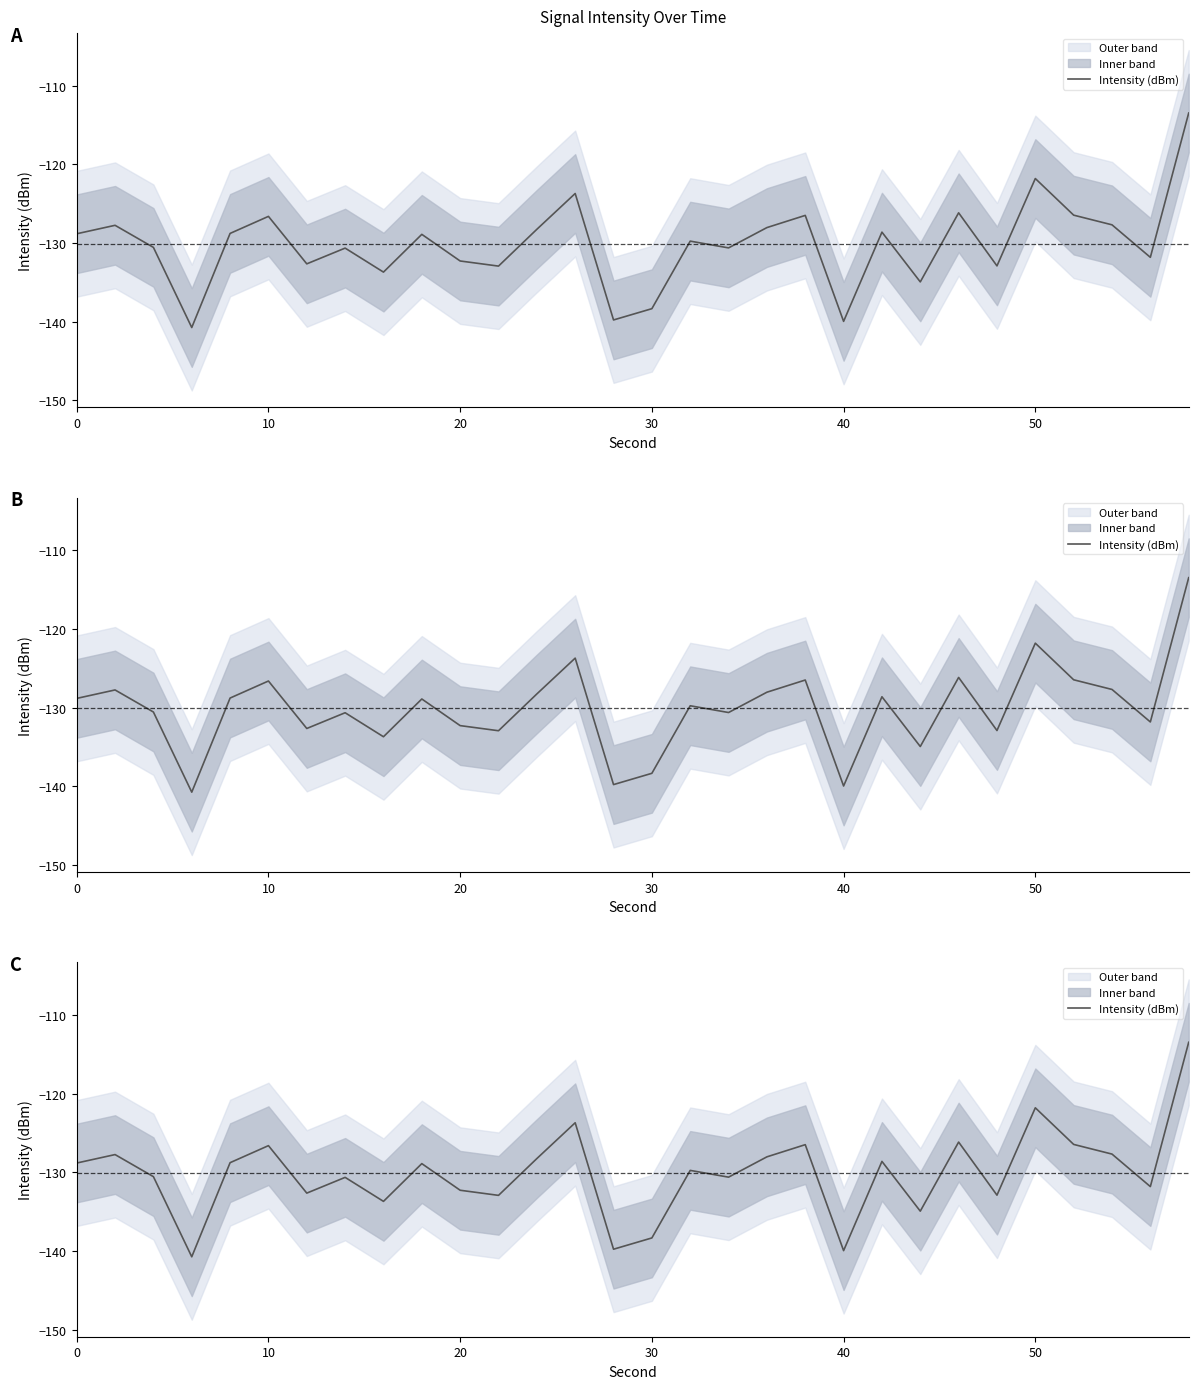

How many interior local valleys (lower than both neighbors) does the data have?

10